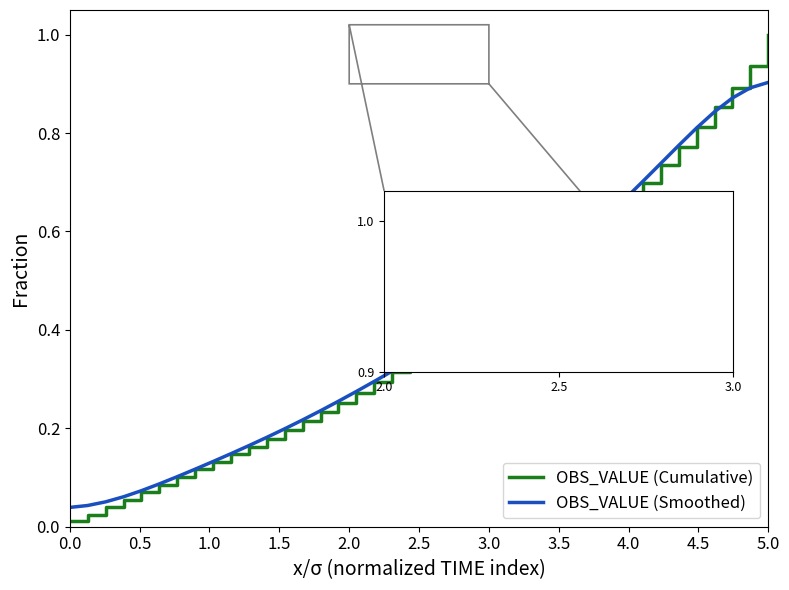

Does the chart display data point markers on the line(s)?

No